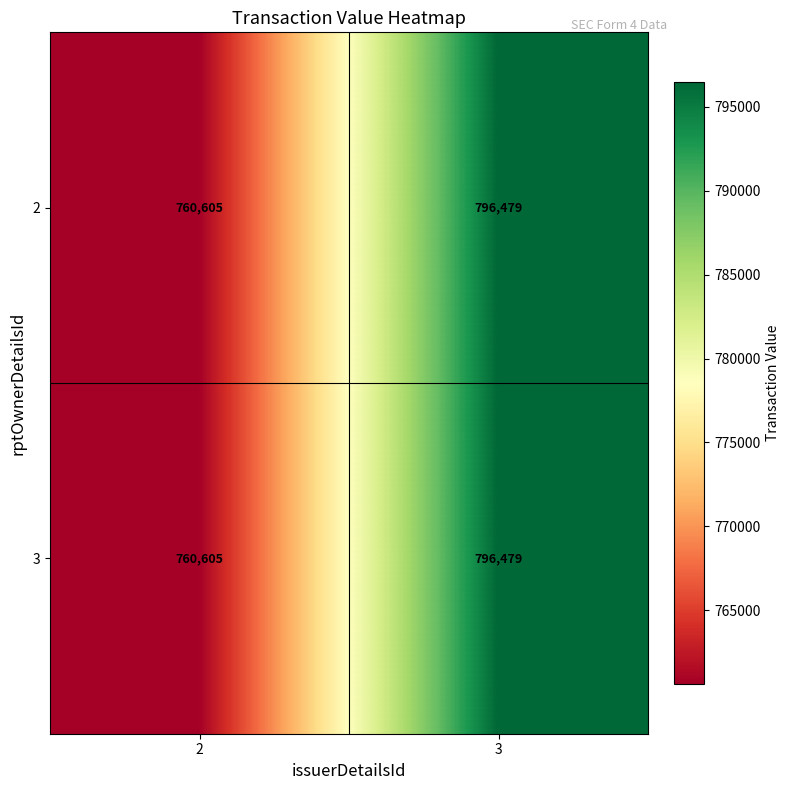

Reading right to left, what are all the values shown in this chart?

2: 3=796479	2=760605
3: 3=796479	2=760605